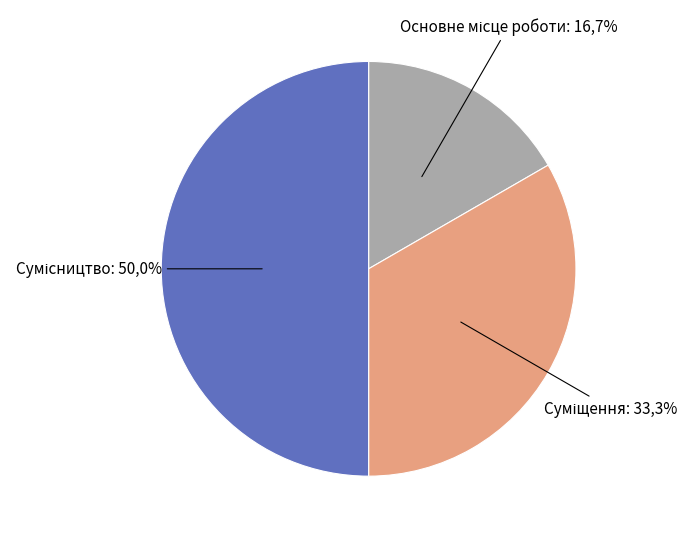

Which slice is the smallest?

Основне місце роботи